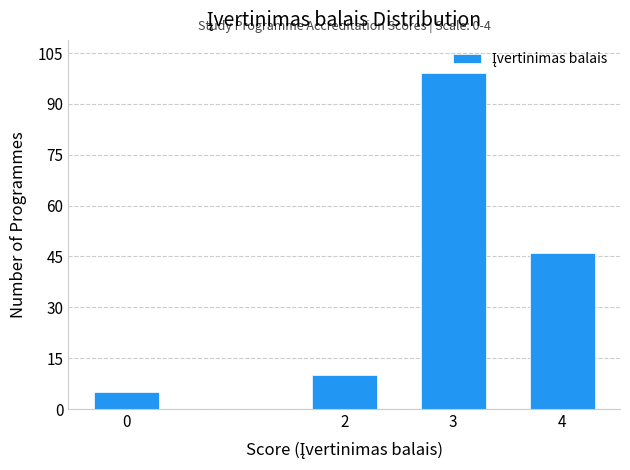

Reading left to right, extract all data points from this chart.

5	10	99	46